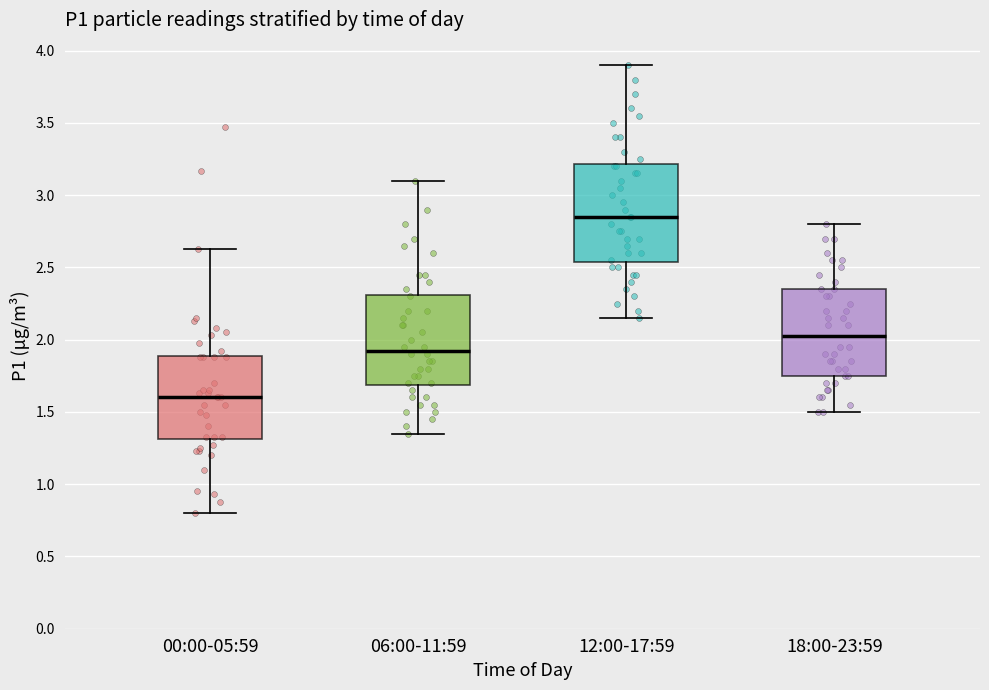

Which box has the highest median line?

12:00-17:59